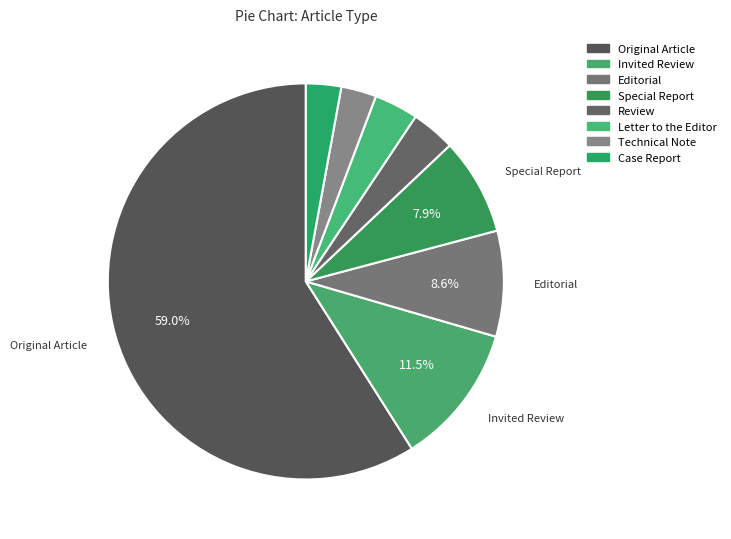

Which slice is the smallest?

Technical Note